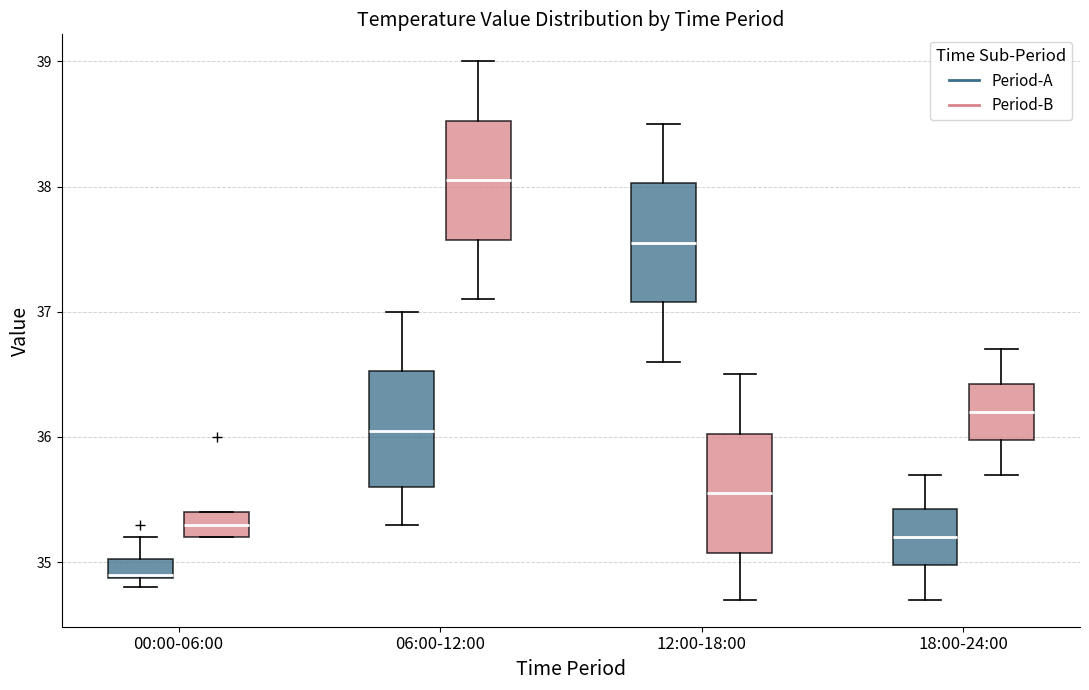

Where is the lower edge of the box for 06:00-12:00 (Period-A) on the y-axis? The values are not printed on the chart, so give them approximately, as read against the axis.

35.6